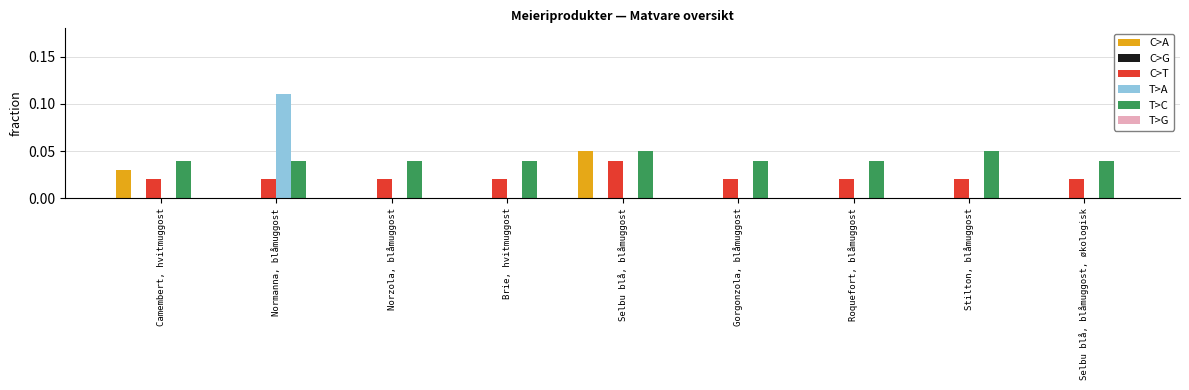

Which label corresponds to the largest value in the chart?

Normanna, blåmuggost